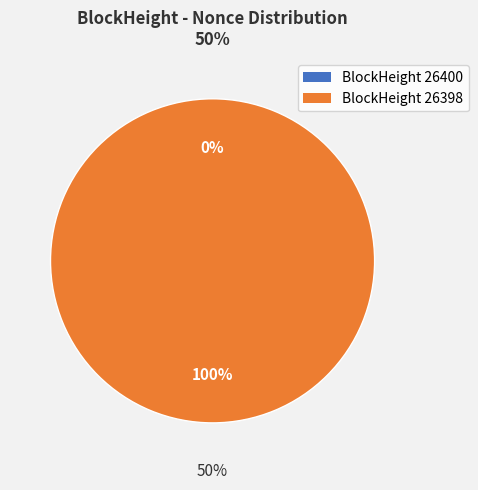

Which category has the smallest portion of the pie?

26400